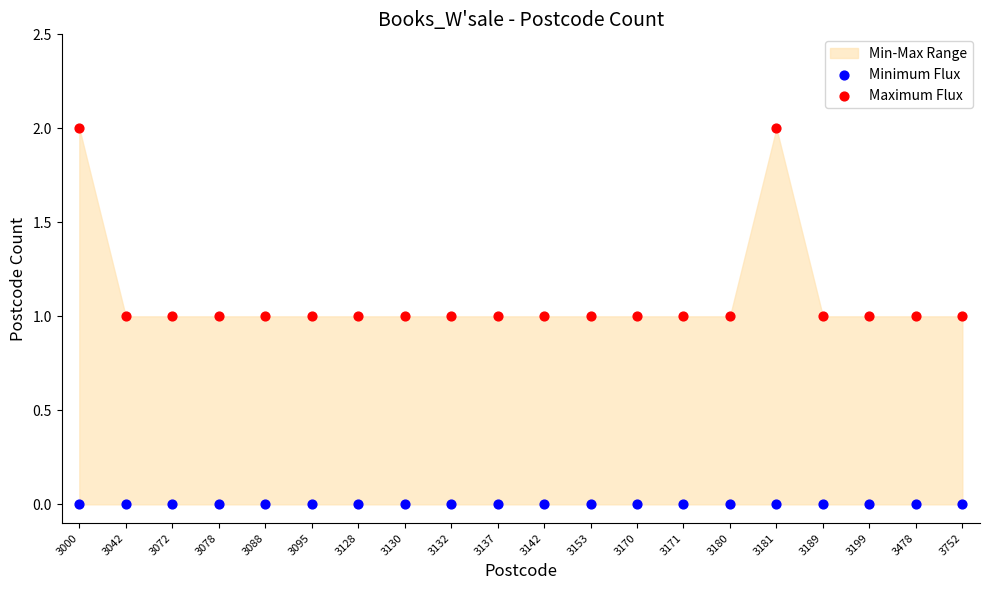

Which series contains the lowest Y value?

Minimum Flux